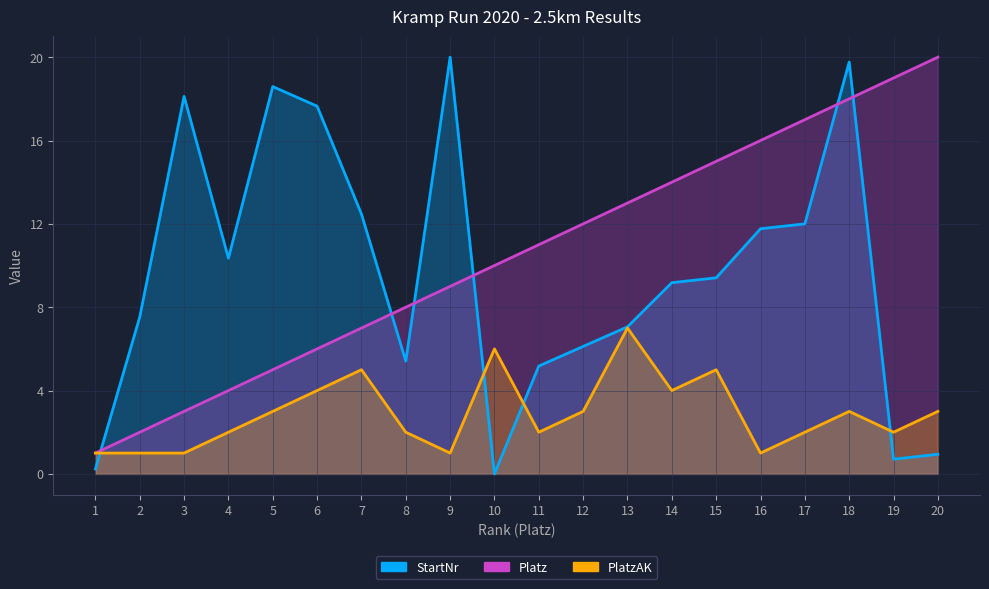

List the series in order of their peak value, lowest first.

PlatzAK, Platz, StartNr